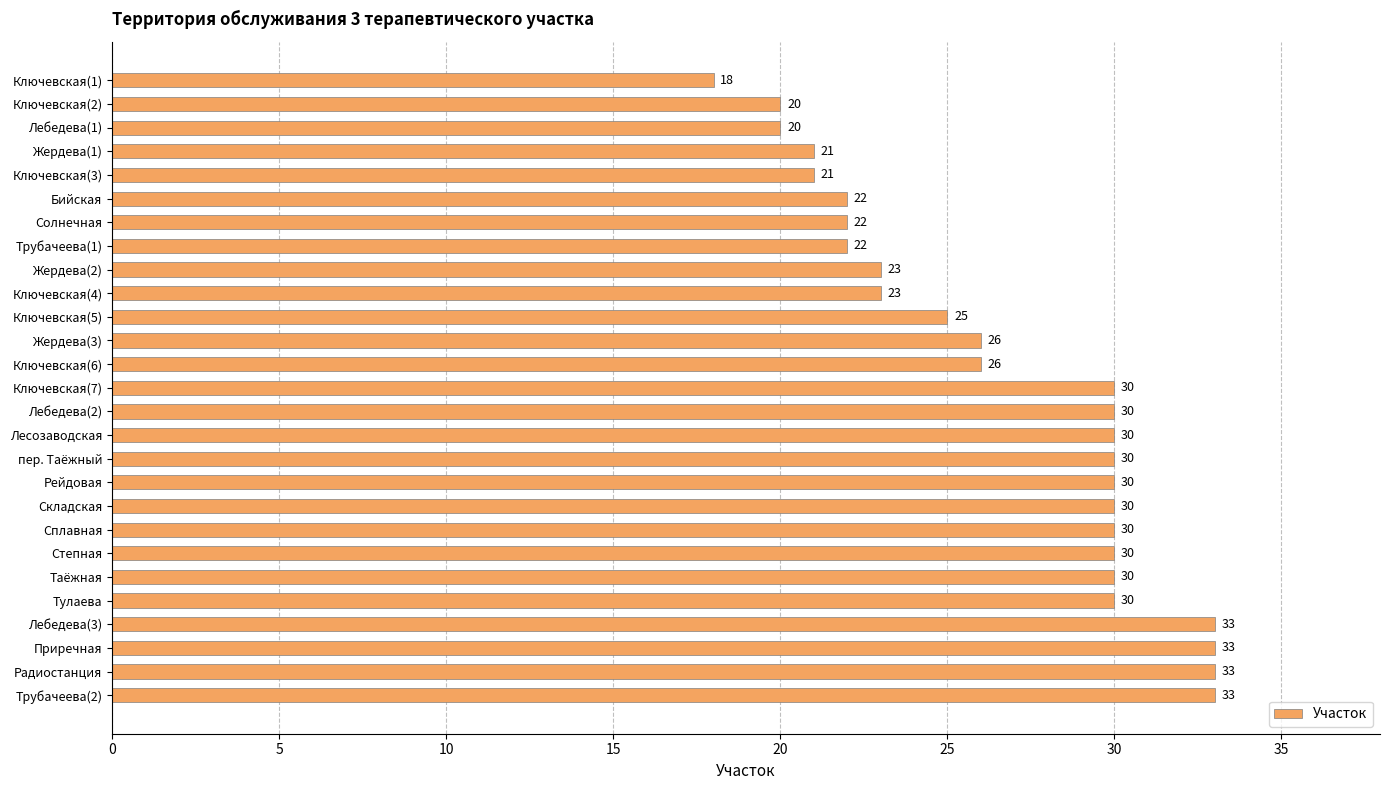

What is the label of the 15th bar from the top?

Лебедева(2)